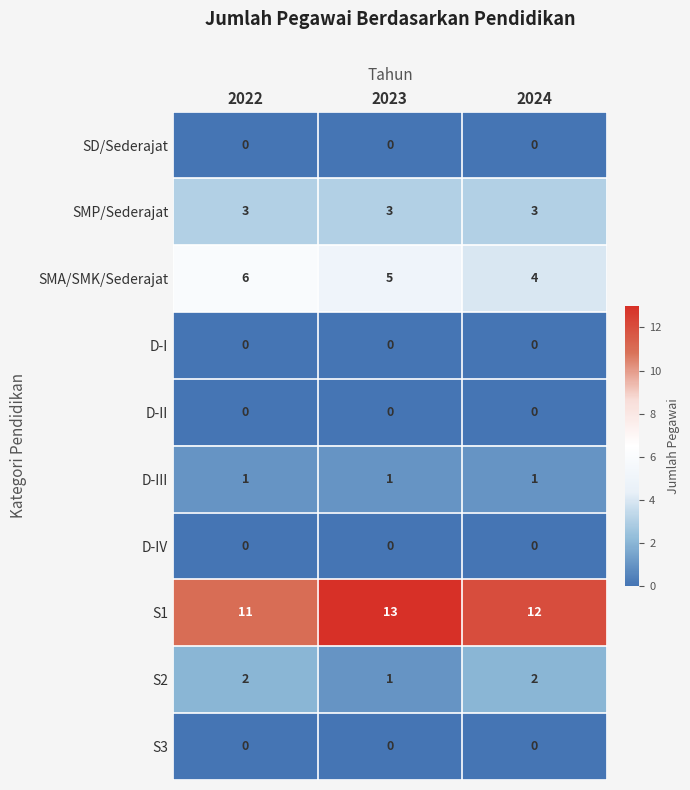

Which series has the largest total across all categories?

S1